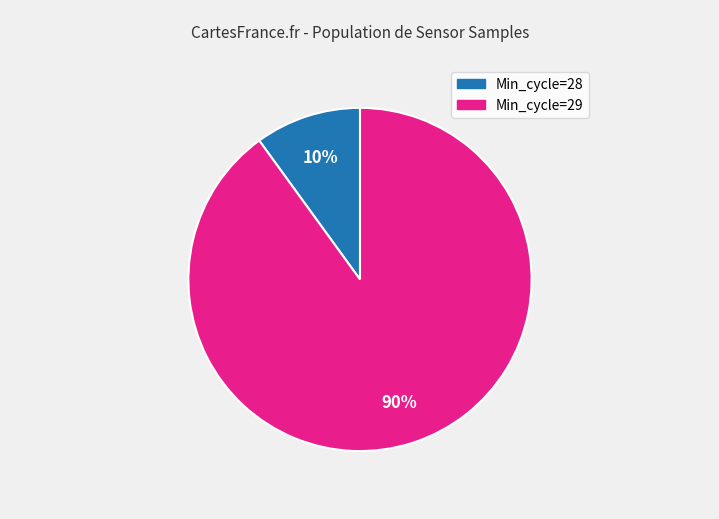

Is there any slice that represents more than half of the pie?

Yes